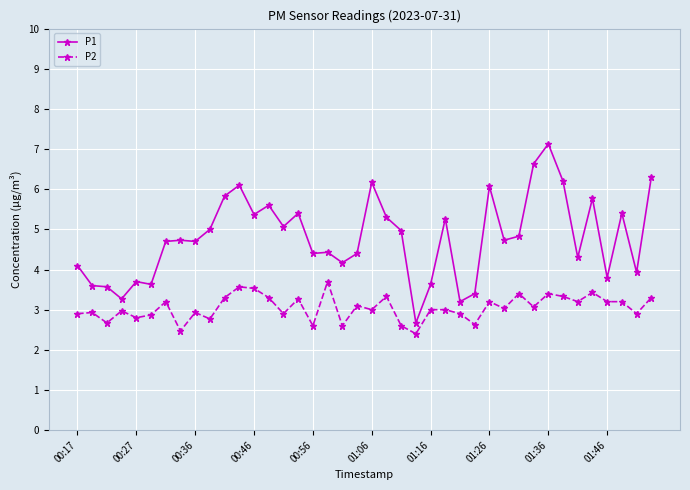

Rank the series by their maximum value, from lowest to highest.

P2, P1